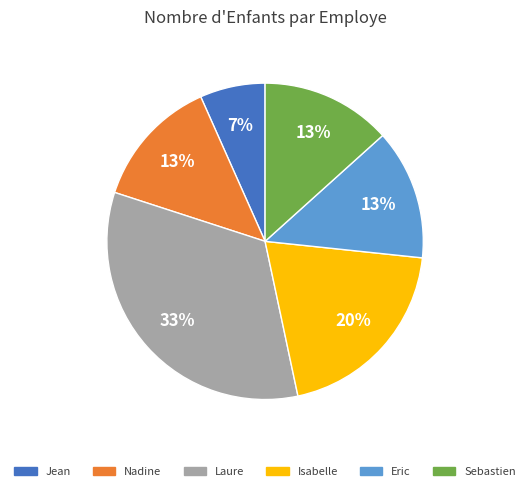

Is there any slice that represents more than half of the pie?

No